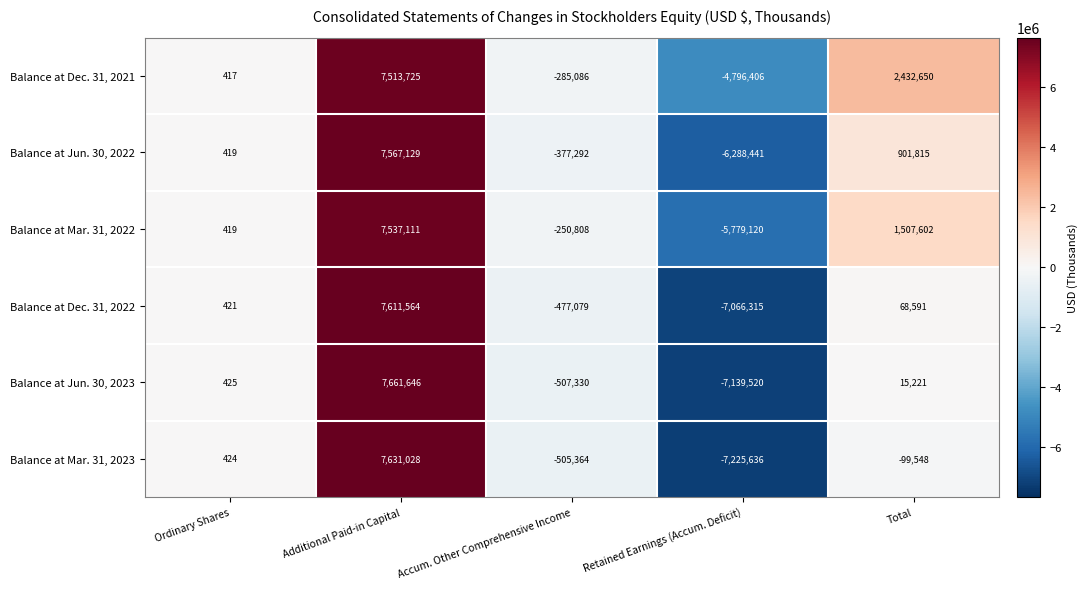

What is the difference between the highest and lowest values at Ordinary Shares?

8